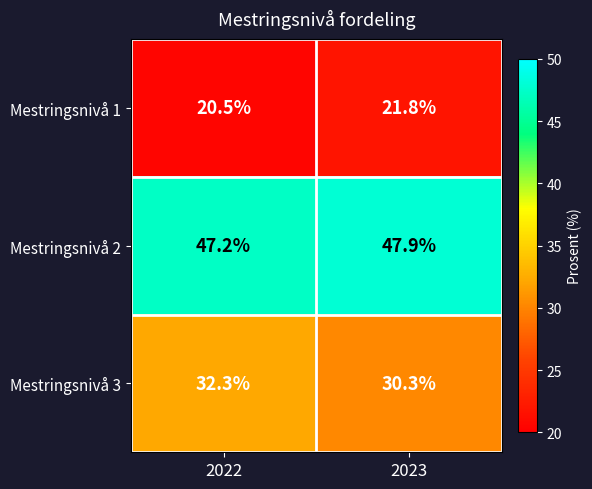

What is the greatest value displayed?

47.9